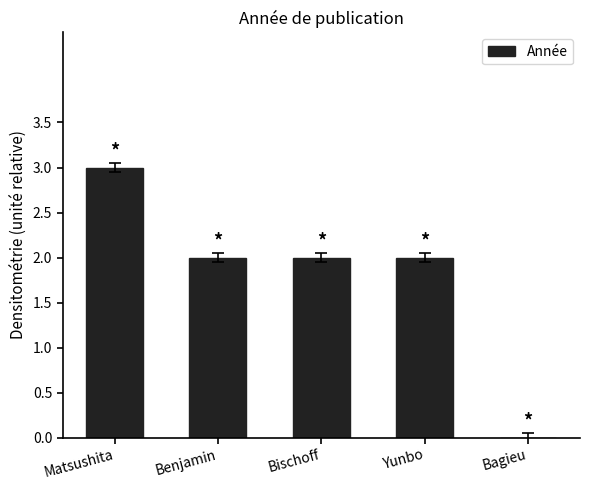

What is the greatest value displayed?

3